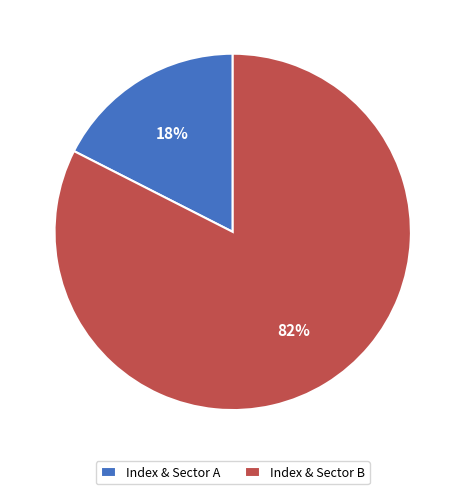

The Index & Sector A slice represents 18% of the pie. True or false?

True